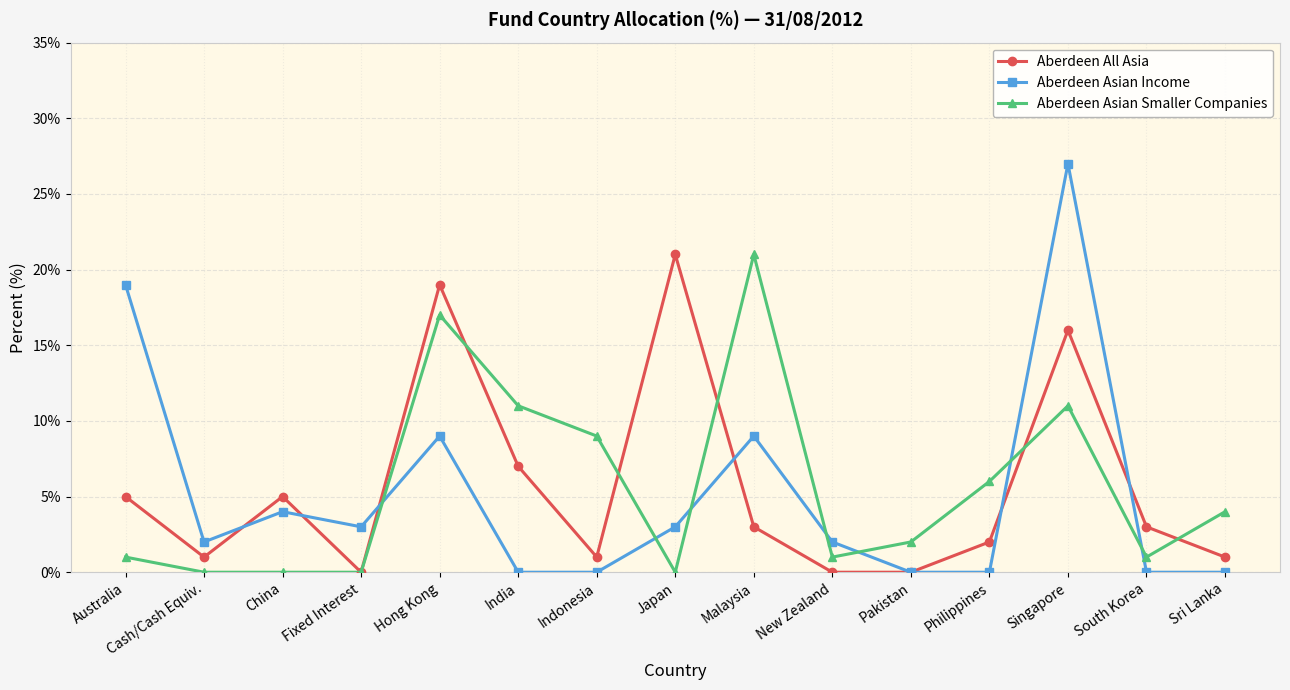

What are all the series names shown in the legend?

Aberdeen All Asia, Aberdeen Asian Income, Aberdeen Asian Smaller Companies